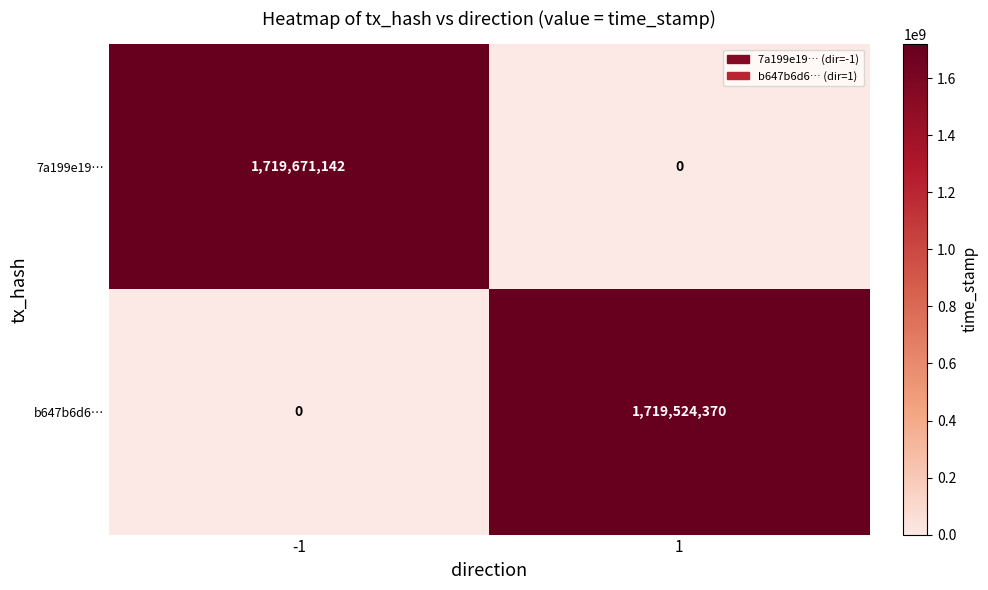

How many values in the 7a199e19… series are below 1719671142?

1